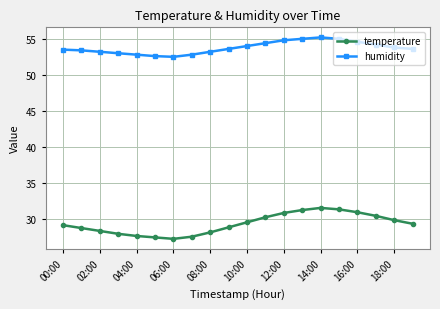

Rank the series by their average value, from lowest to highest.

temperature, humidity